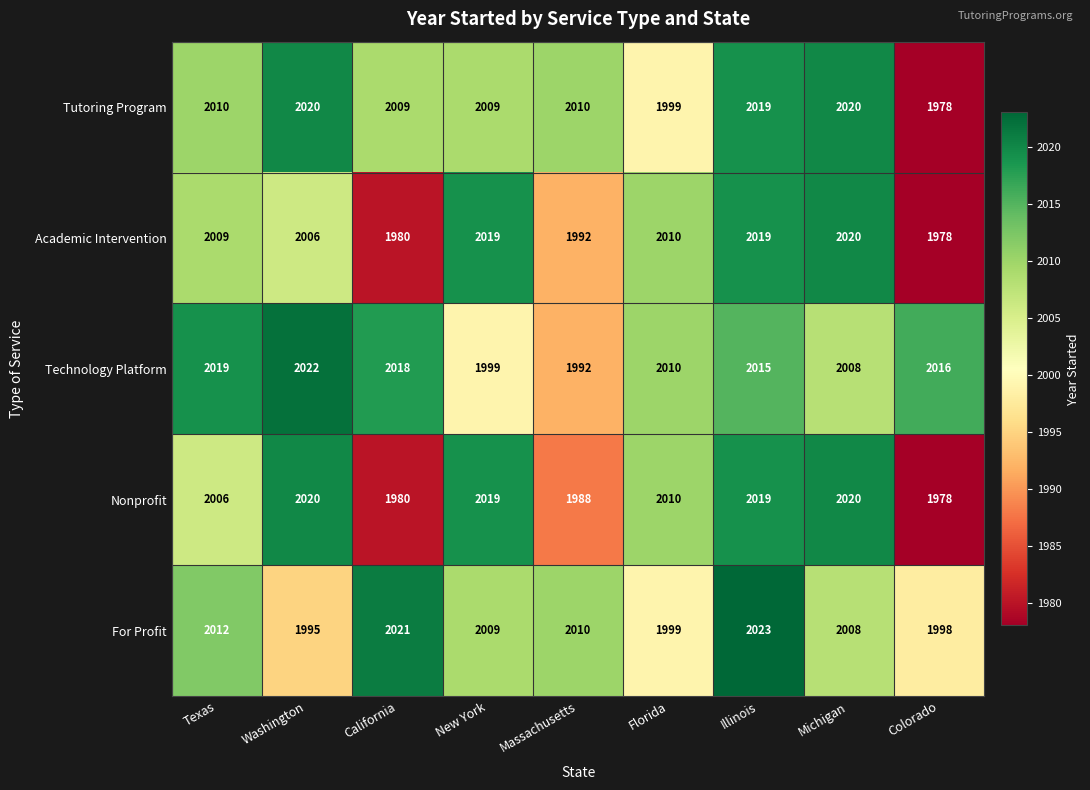

Which label corresponds to the largest value in the chart?

Illinois